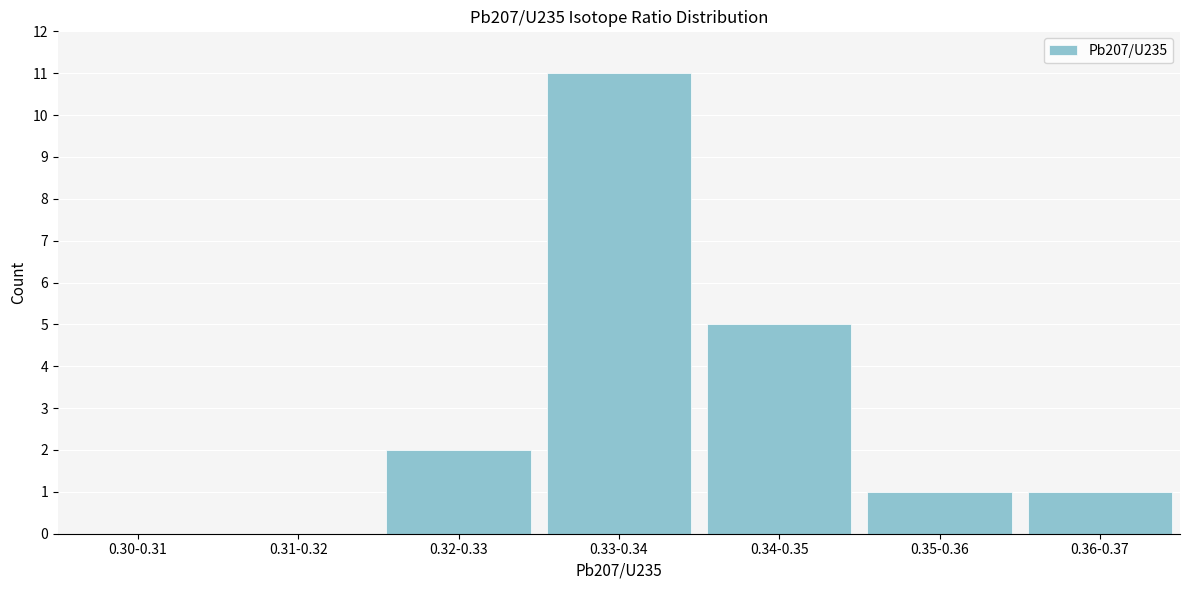

Reading left to right, list all the values displayed in this chart.

0.30-0.31=0	0.31-0.32=0	0.32-0.33=2	0.33-0.34=11	0.34-0.35=5	0.35-0.36=1	0.36-0.37=1